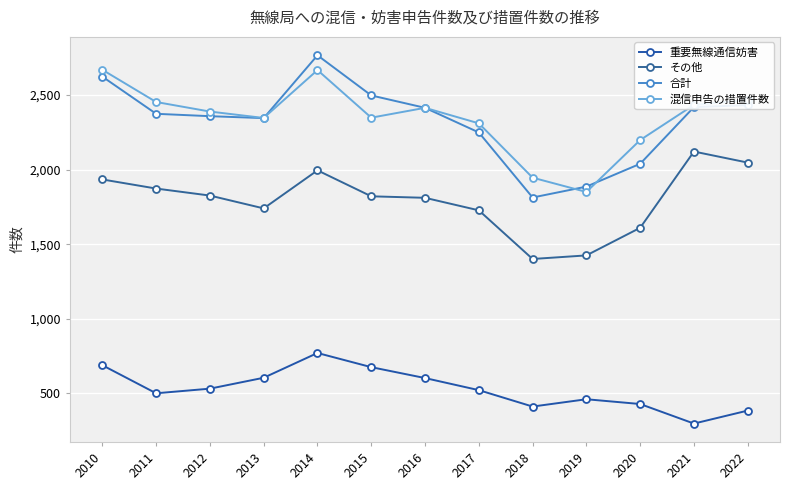

The value of その他 at 2016 is 1811. True or false?

True